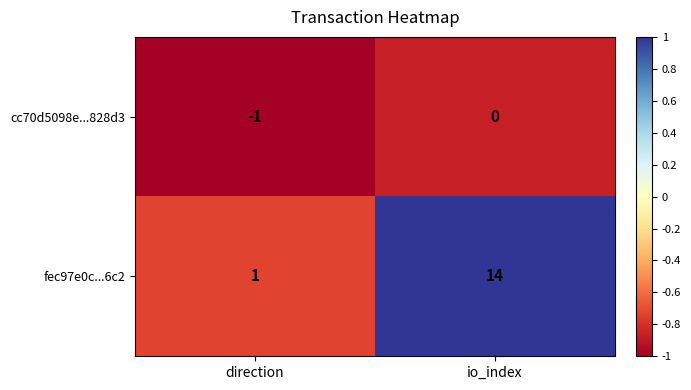

Which label corresponds to the smallest value in the chart?

direction